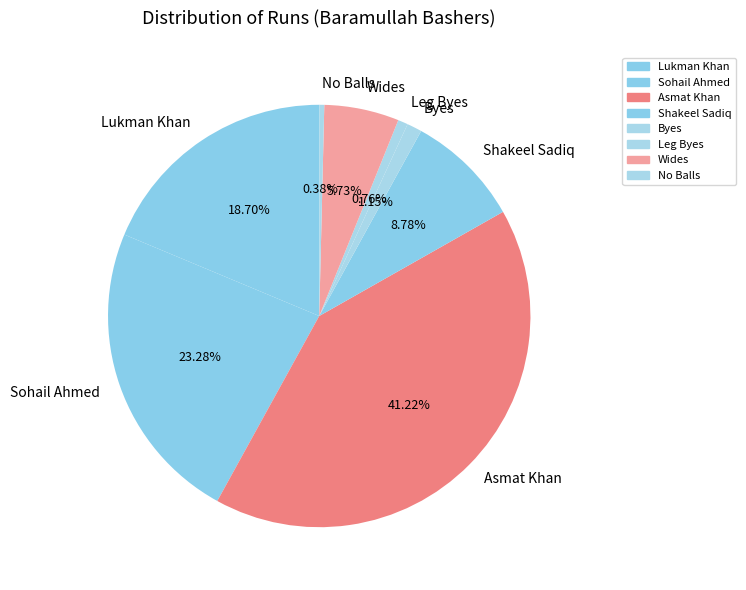

What is the largest slice in the pie chart?

Asmat Khan